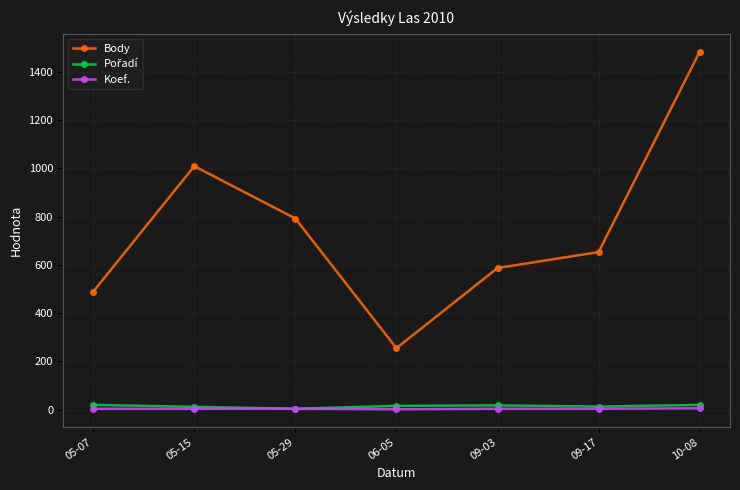

The Koef. series shows 4 at 05-29. True or false?

True